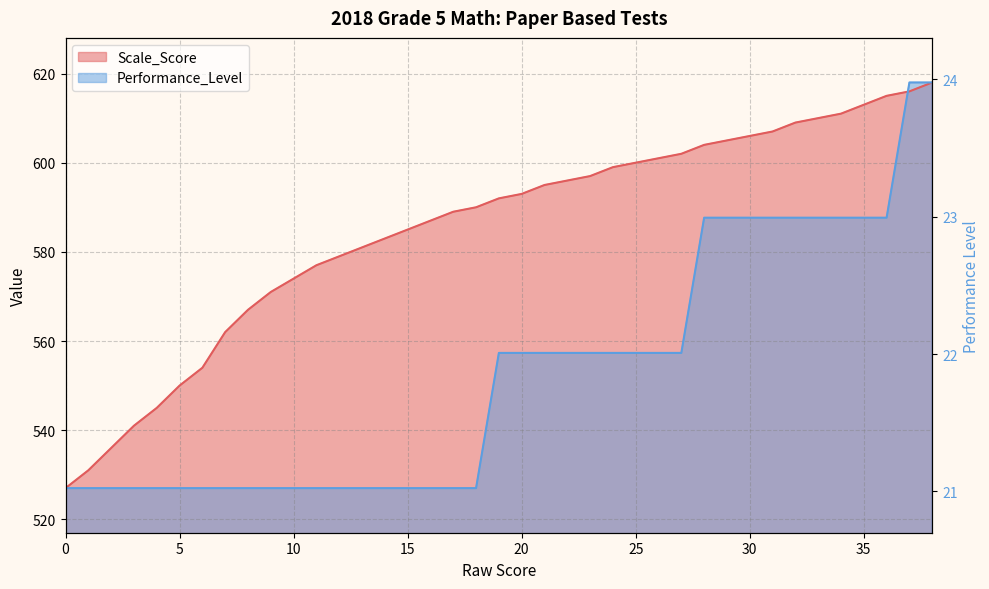

Which series changed the most between 0 and 32?

Scale_Score